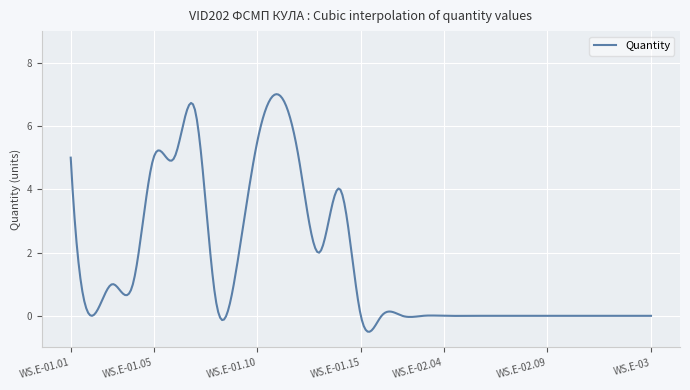

What is the smallest value displayed?

-0.5